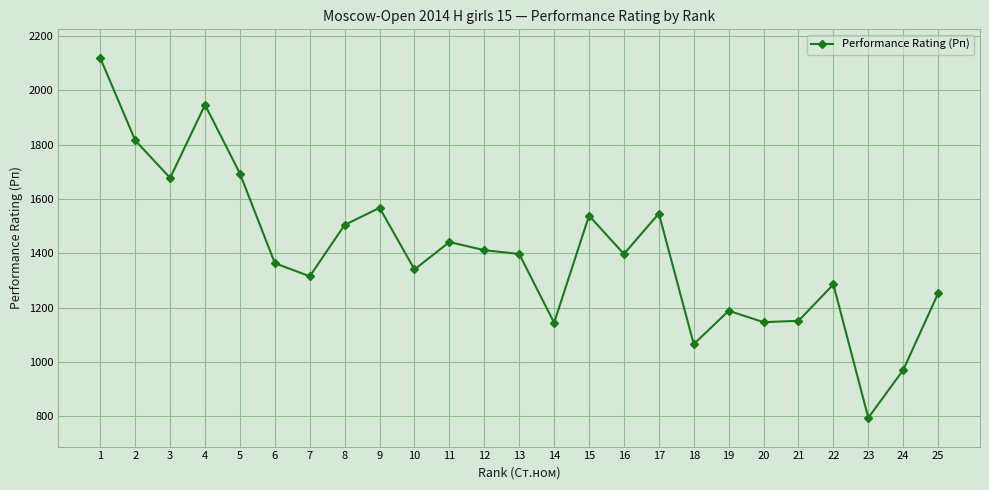

What is the maximum value shown in the chart?

2118